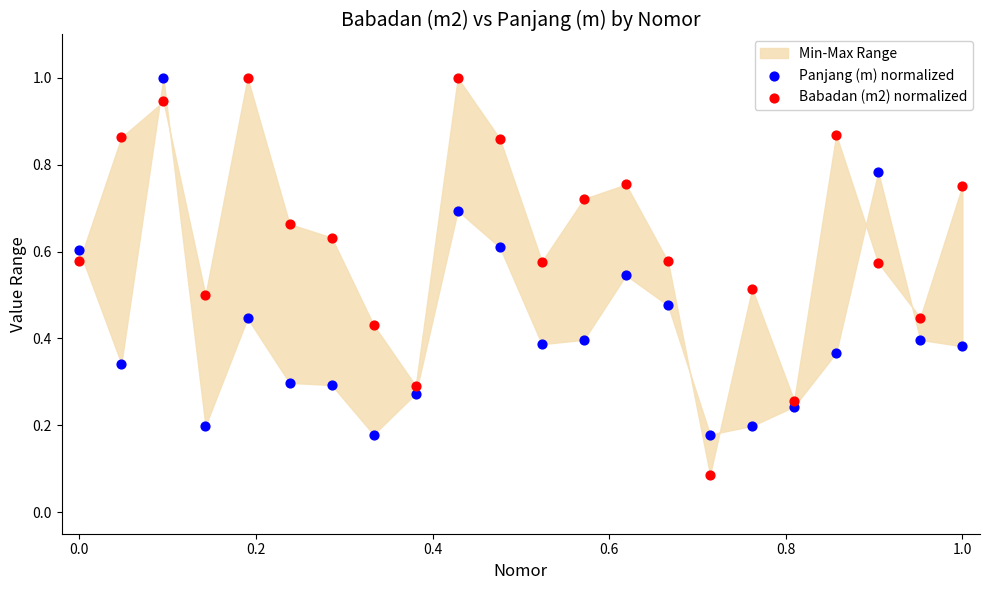

What is the X range (max minus min) for the scatter plot?

1.0